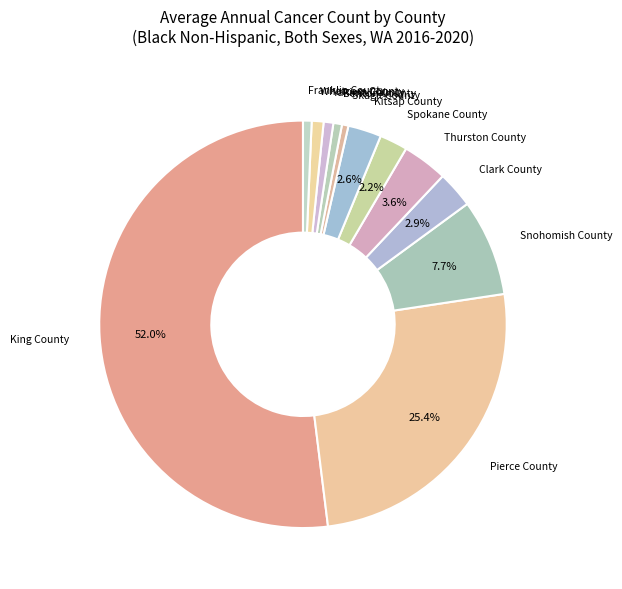

How many slices are in this pie chart?

12